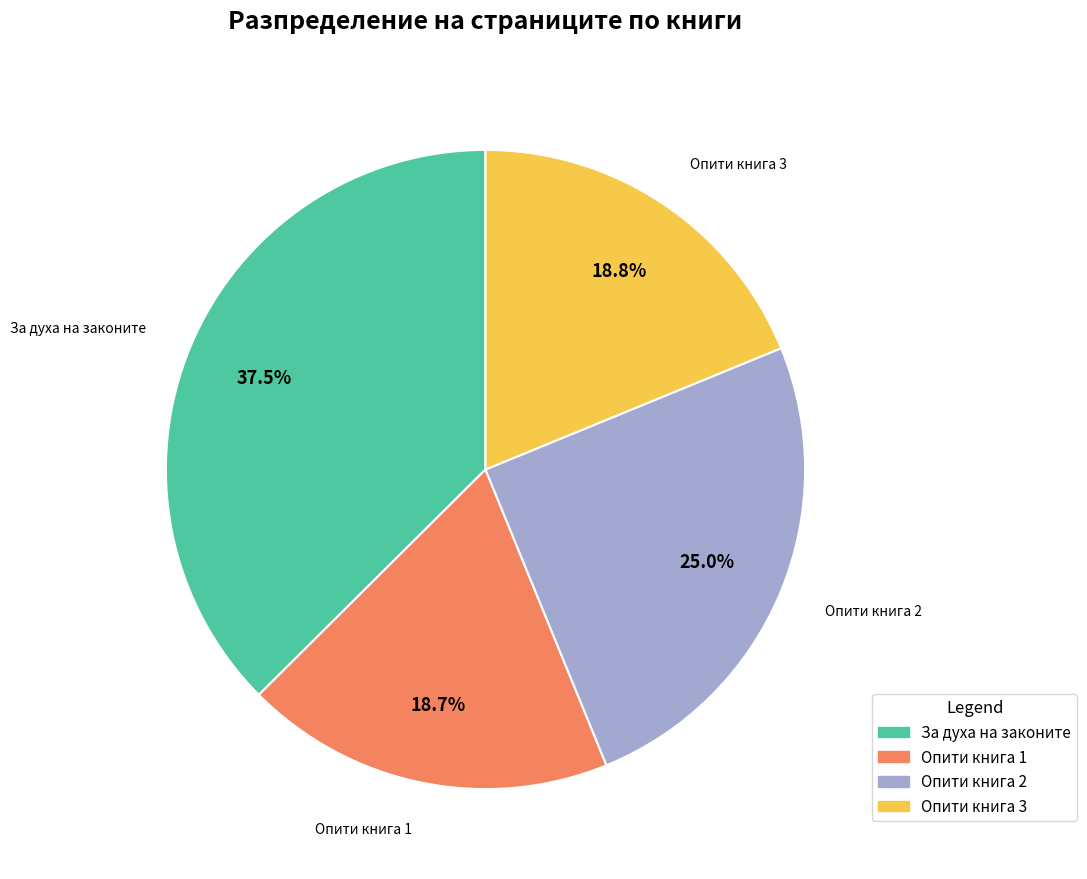

Count the number of slices in the pie.

4